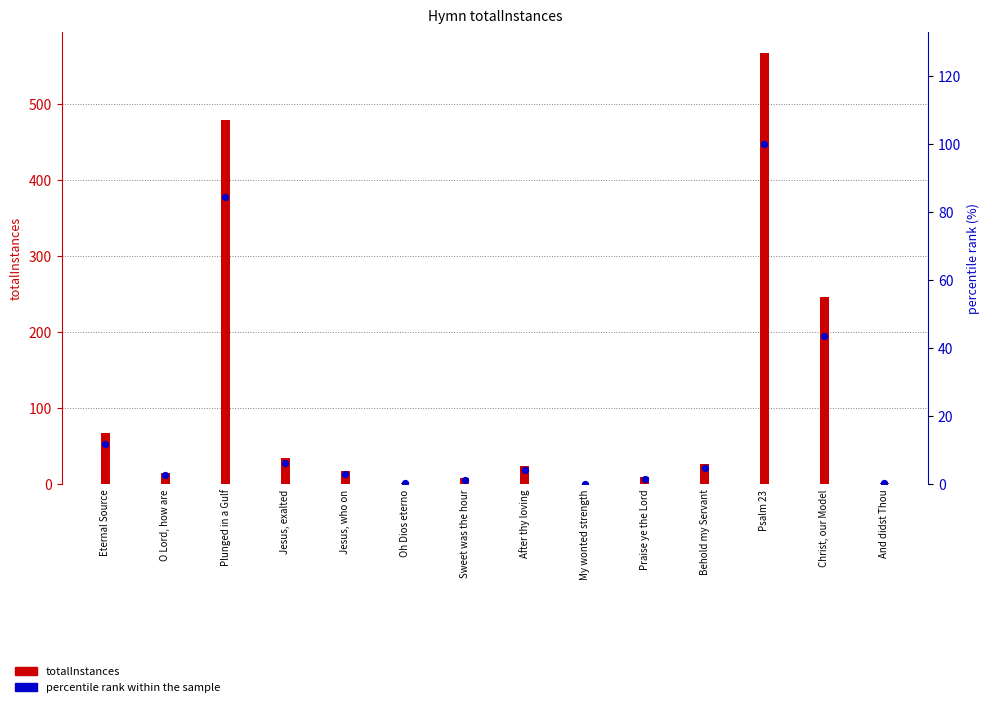

Between My wonted strength and Behold my Servant, which is larger?

Behold my Servant